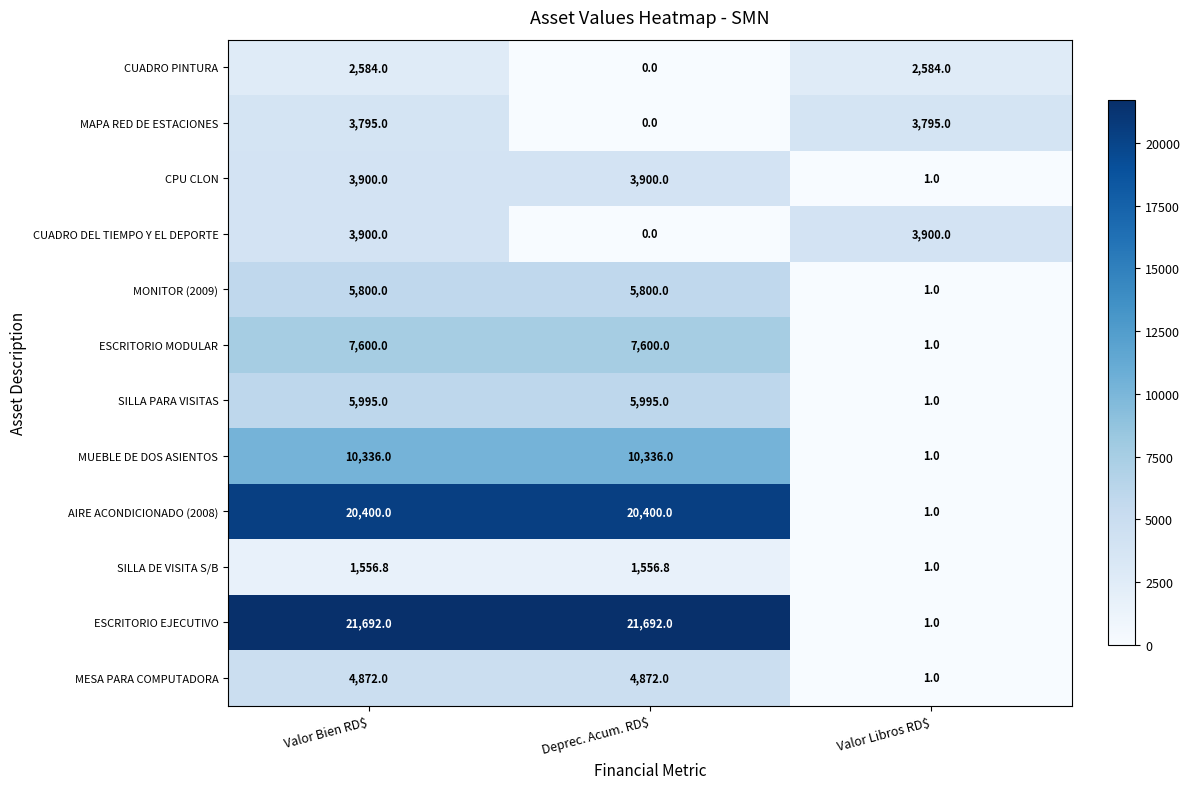

How many distinct data groups are displayed?

12